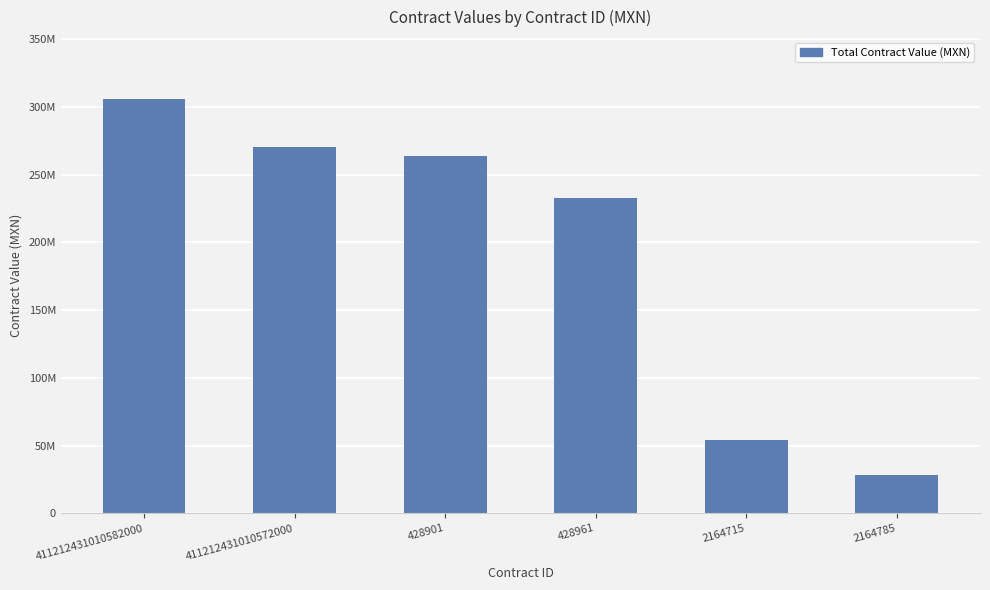

Where is the data nearest to the value 166763228?

428961